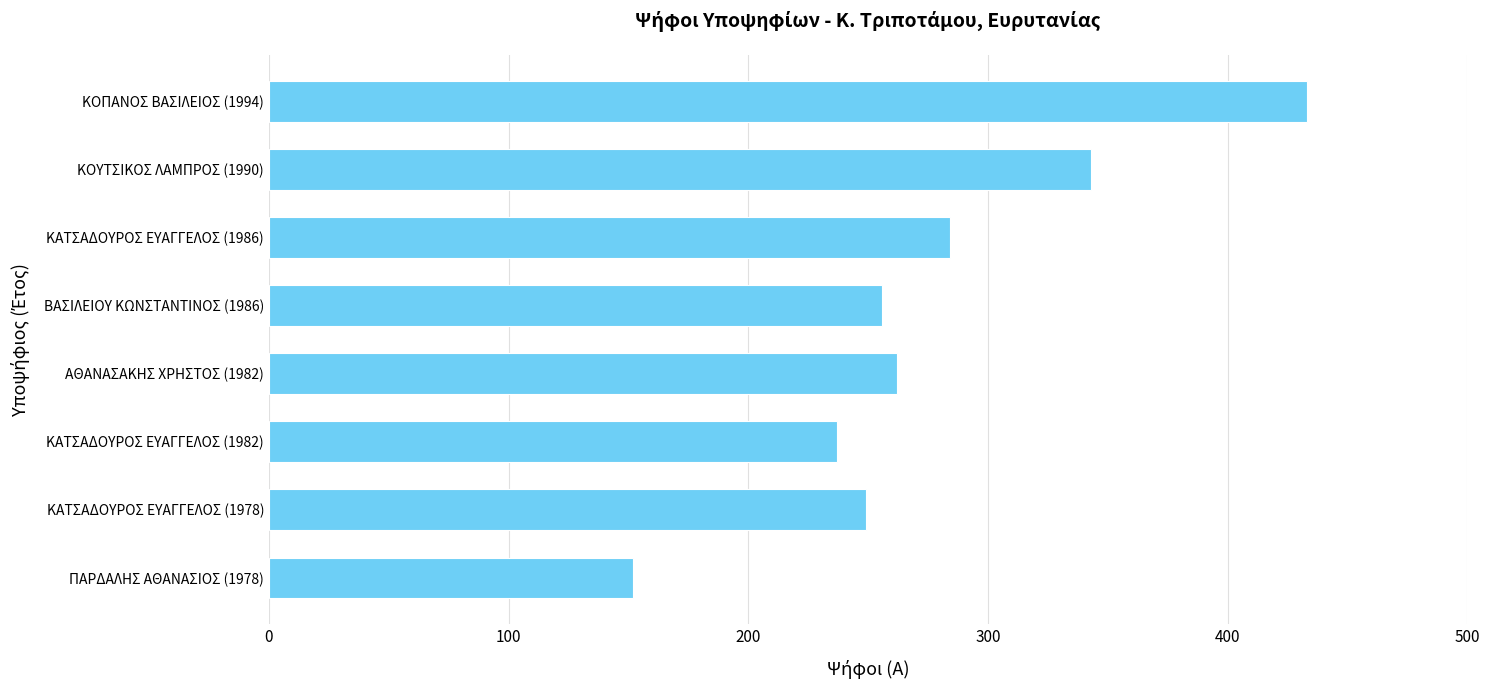

Reading top to bottom, extract all data points from this chart.

ΚΟΠΑΝΟΣ ΒΑΣΙΛΕΙΟΣ (1994)=433	ΚΟΥΤΣΙΚΟΣ ΛΑΜΠΡΟΣ (1990)=343	ΚΑΤΣΑΔΟΥΡΟΣ ΕΥΑΓΓΕΛΟΣ (1986)=284	ΒΑΣΙΛΕΙΟΥ ΚΩΝΣΤΑΝΤΙΝΟΣ (1986)=256	ΑΘΑΝΑΣΑΚΗΣ ΧΡΗΣΤΟΣ (1982)=262	ΚΑΤΣΑΔΟΥΡΟΣ ΕΥΑΓΓΕΛΟΣ (1982)=237	ΚΑΤΣΑΔΟΥΡΟΣ ΕΥΑΓΓΕΛΟΣ (1978)=249	ΠΑΡΔΑΛΗΣ ΑΘΑΝΑΣΙΟΣ (1978)=152